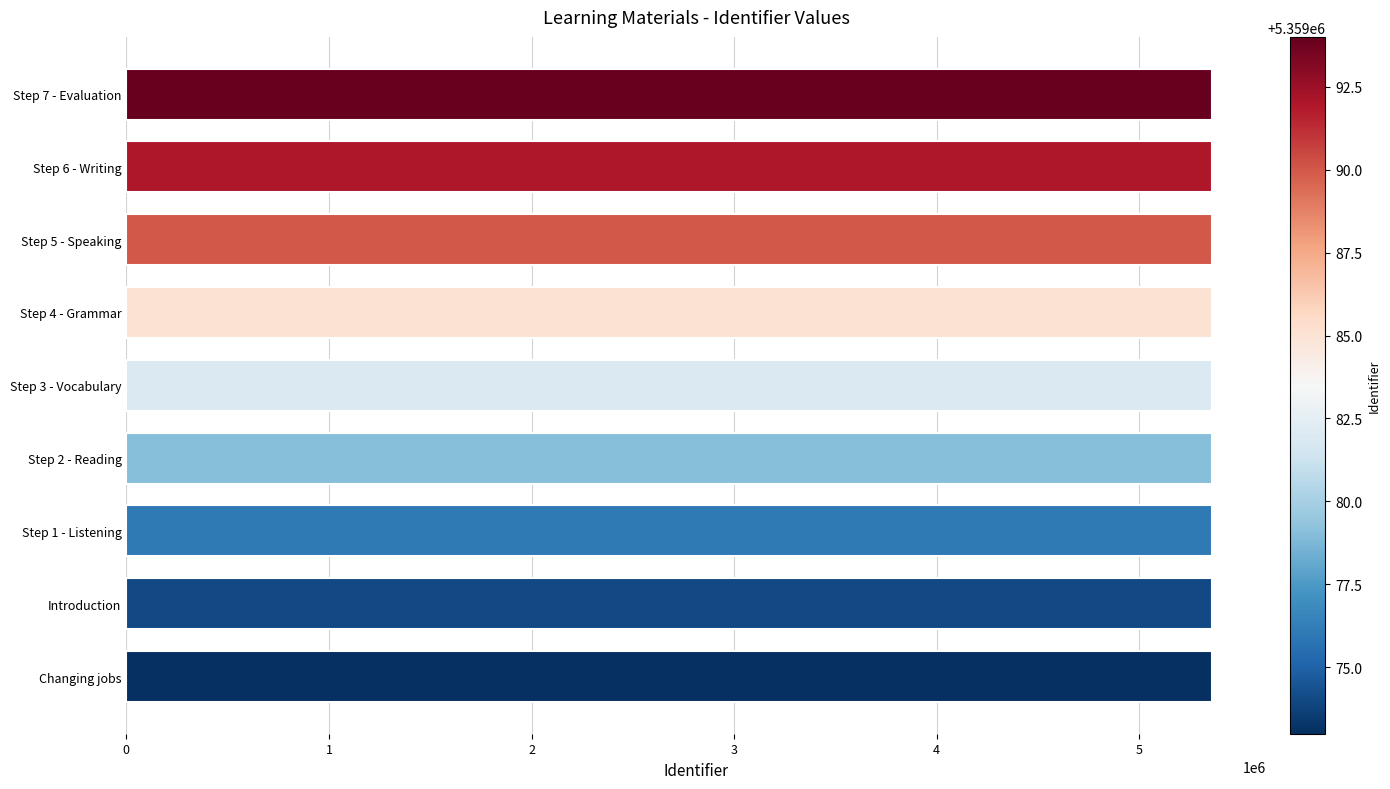

Is it true that the value at Step 5 - Speaking is 5359090?

True